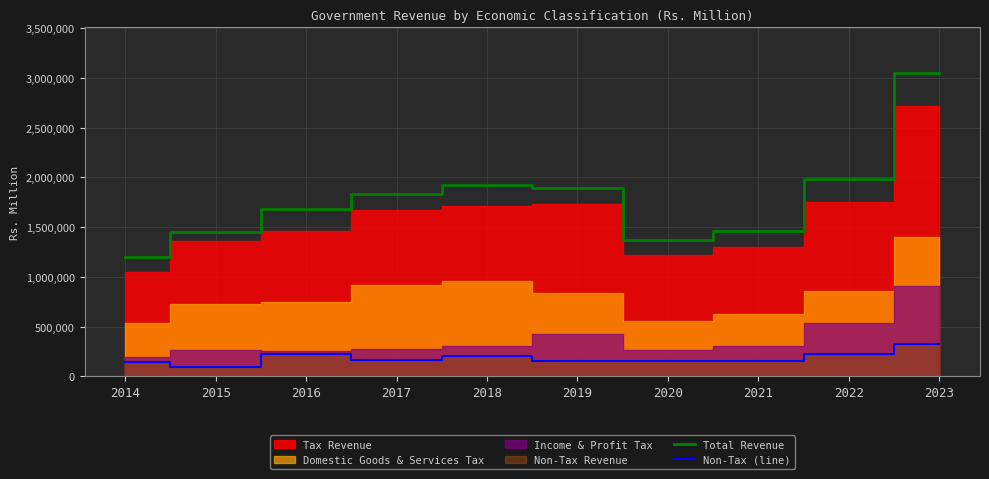

True or false: Total Revenue and Non-Tax (line) intersect in this chart.

False